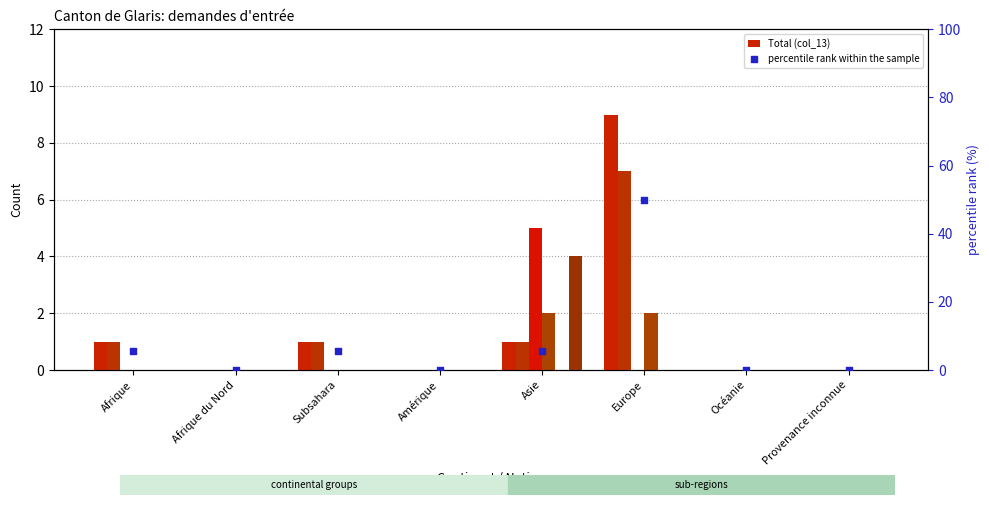

Which series contains the highest Y value?

Total (col_13)